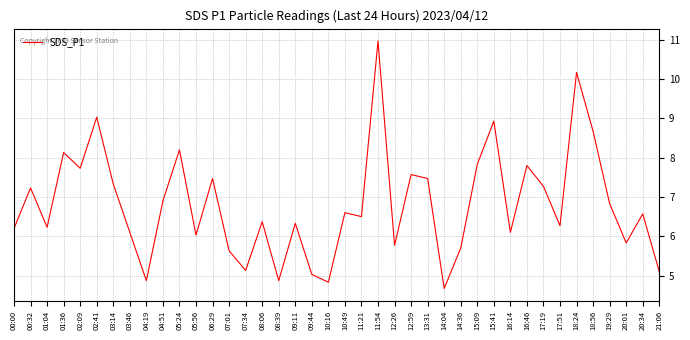

Reading left to right, what are all the values shown in this chart?

6.2	7.2	6.2	8.1	7.7	9.0	7.3	6.1	4.9	6.9	8.2	6.0	7.5	5.6	5.1	6.4	4.9	6.3	5.0	4.8	6.6	6.5	11.0	5.8	7.6	7.5	4.7	5.7	7.8	8.9	6.1	7.8	7.3	6.3	10.2	8.7	6.8	5.8	6.6	5.1